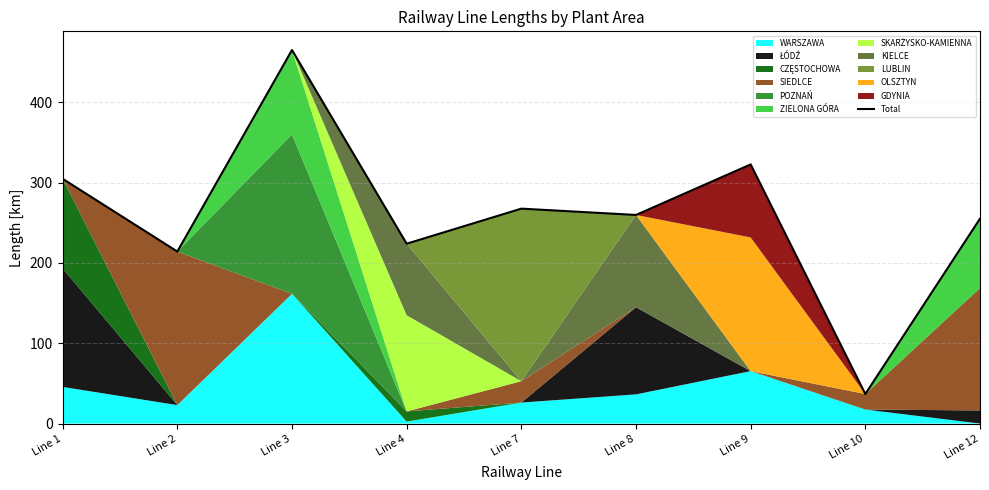

Rank the categories by value from highest to lowest.

Line 3, Line 9, Line 1, Line 7, Line 8, Line 12, Line 4, Line 2, Line 10